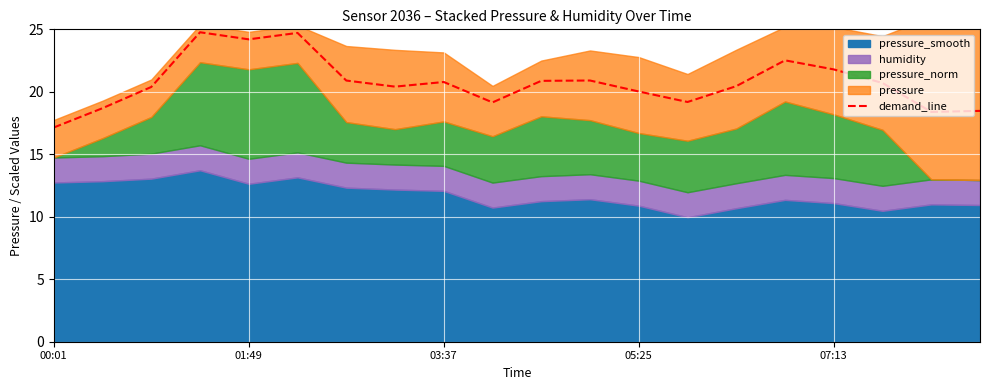

What is the smallest value displayed?

17.1